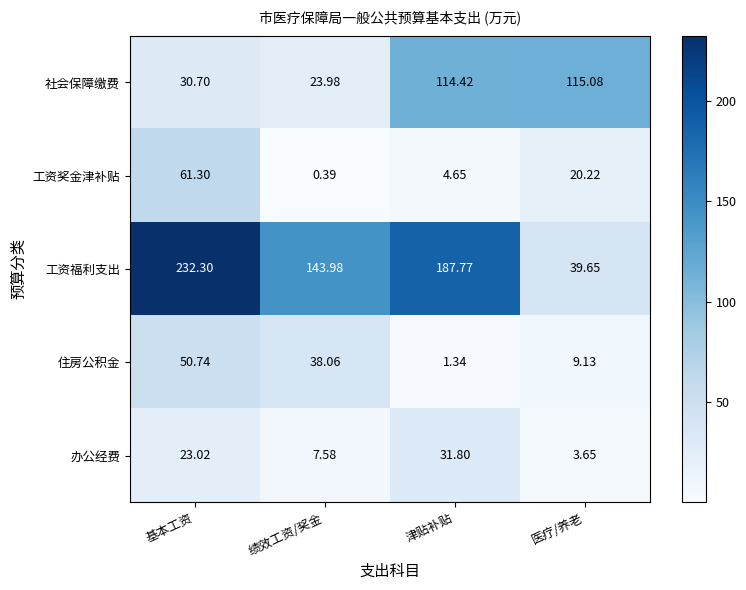

Which series has the largest range (max minus min)?

工资福利支出